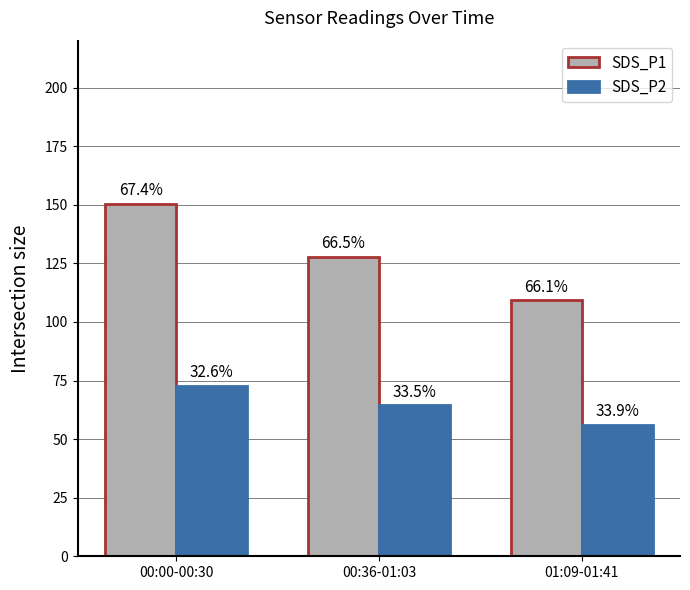

How many groups of bars are there?

3